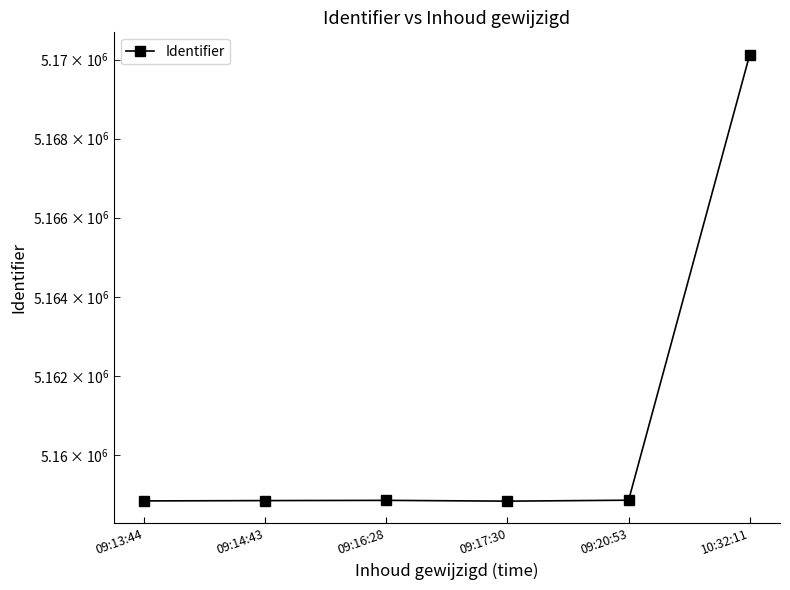

What value does the data have at 09:13:44?

5158839